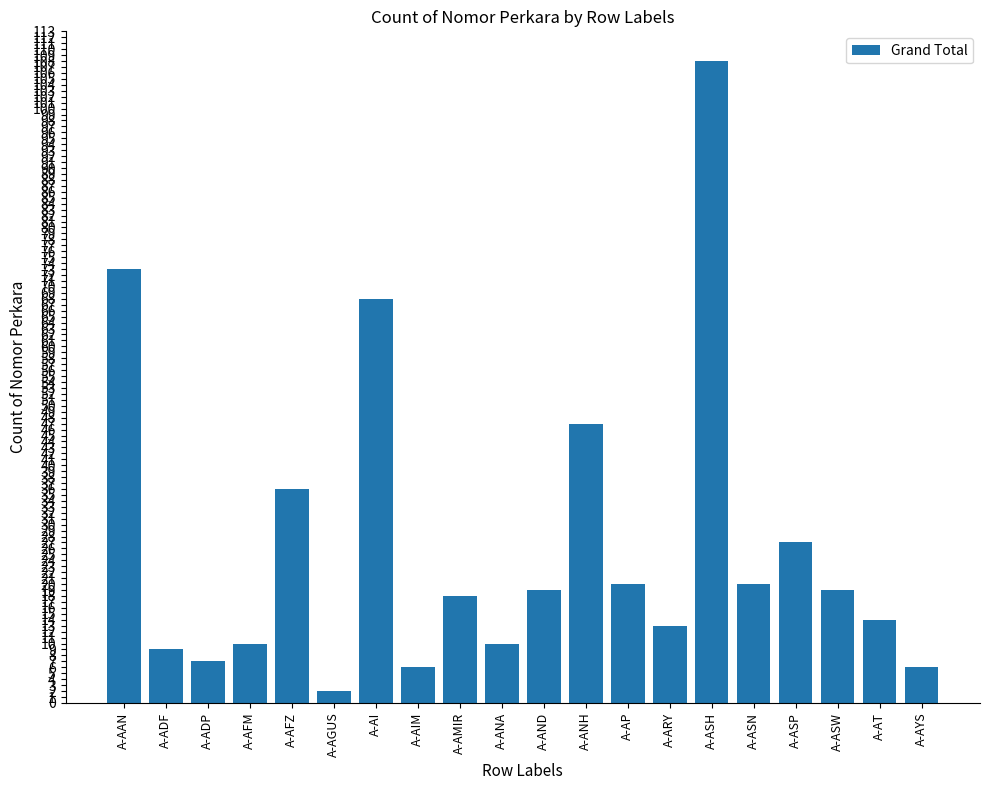

What is the sum of the values at A-ARY and A-ANA?

23